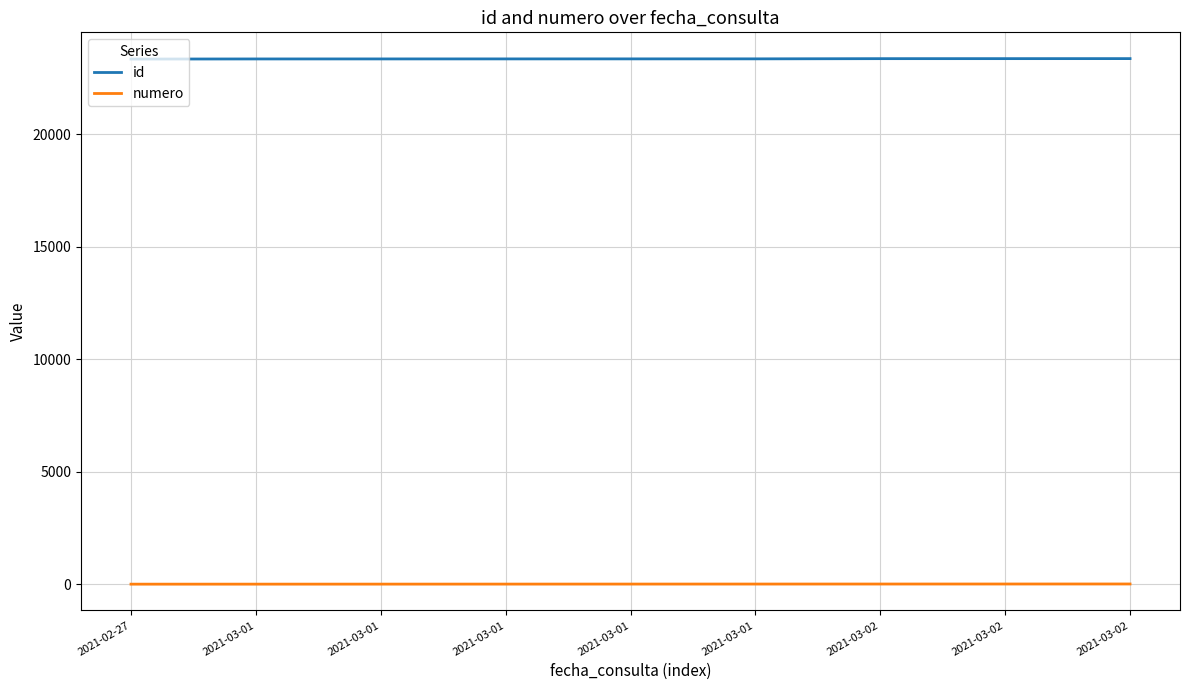

Reading left to right, extract all data points from this chart.

id: 2021-02-27=23351	2021-03-01=23356	2021-03-01=23357	2021-03-01=23358	2021-03-01=23359	2021-03-01=23360	2021-03-02=23369	2021-03-02=23370	2021-03-02=23371
numero: 2021-02-27=1	2021-03-01=2	2021-03-01=3	2021-03-01=4	2021-03-01=5	2021-03-01=6	2021-03-02=7	2021-03-02=8	2021-03-02=9